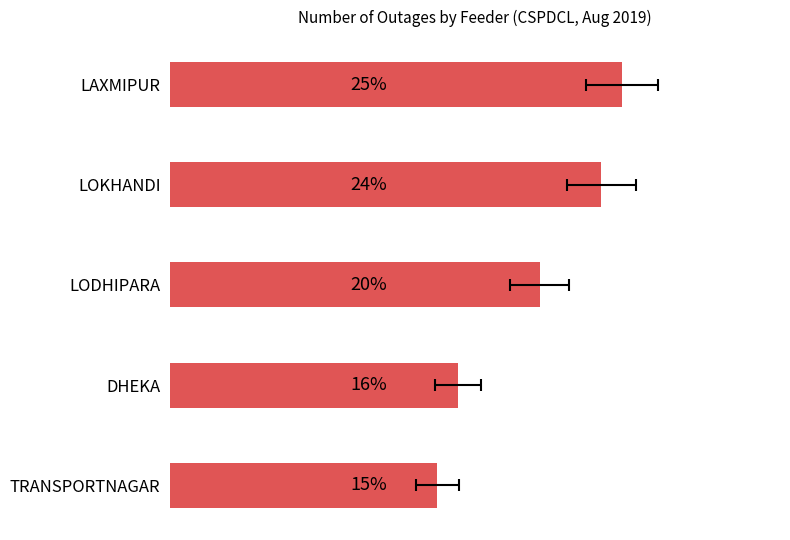

What is the greatest value displayed?

25.0